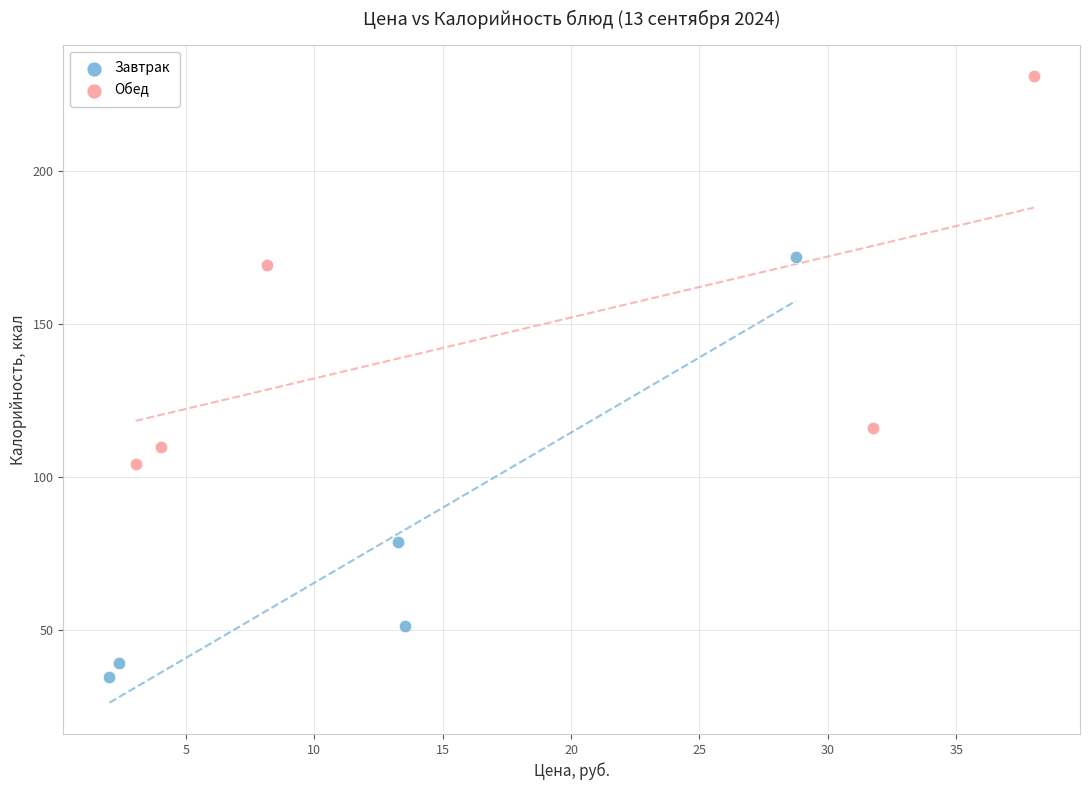

Which series reaches the maximum Y coordinate?

Обед